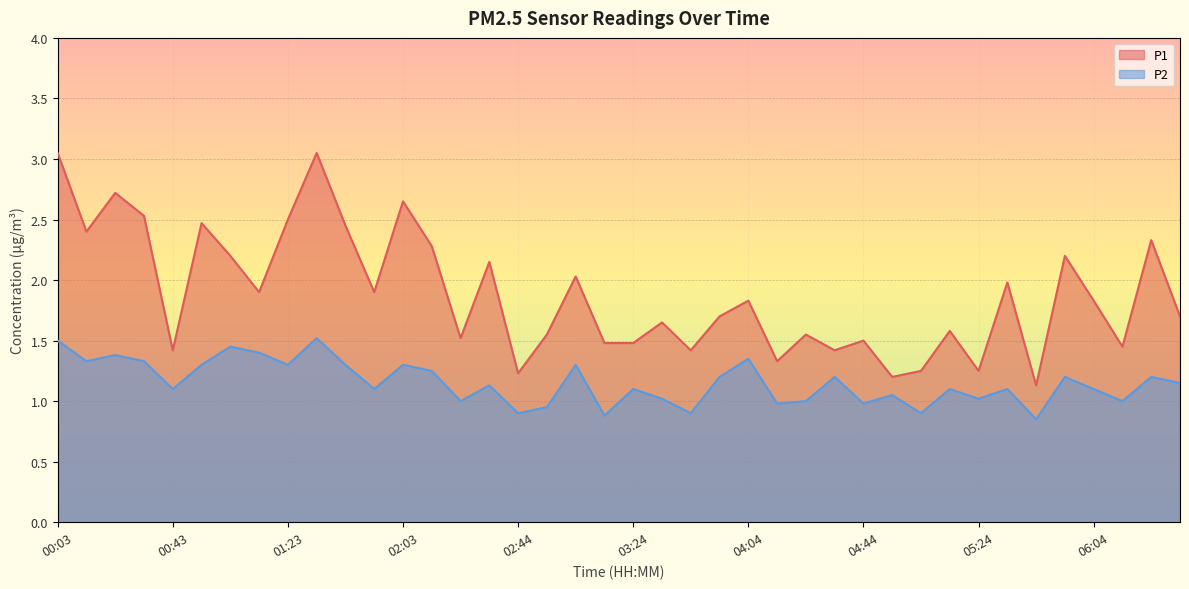

What is the label of the 22nd point from the right?

03:04